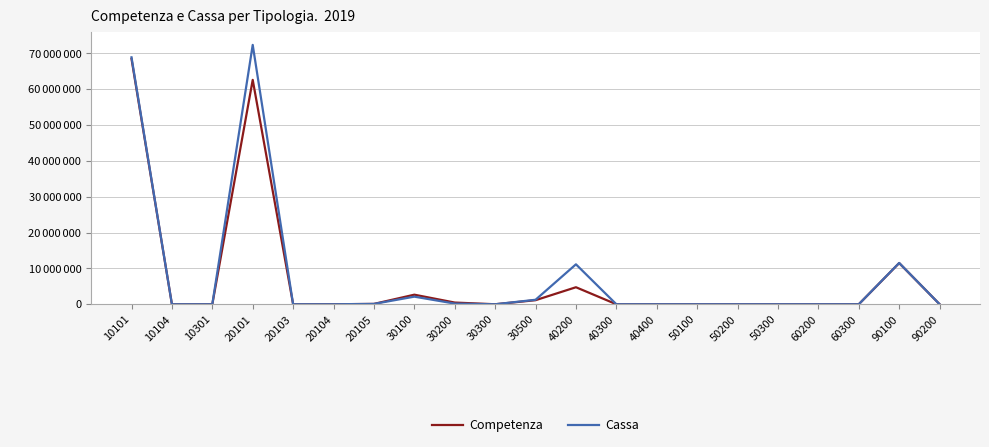

How many interior local valleys does the Cassa series have?

1